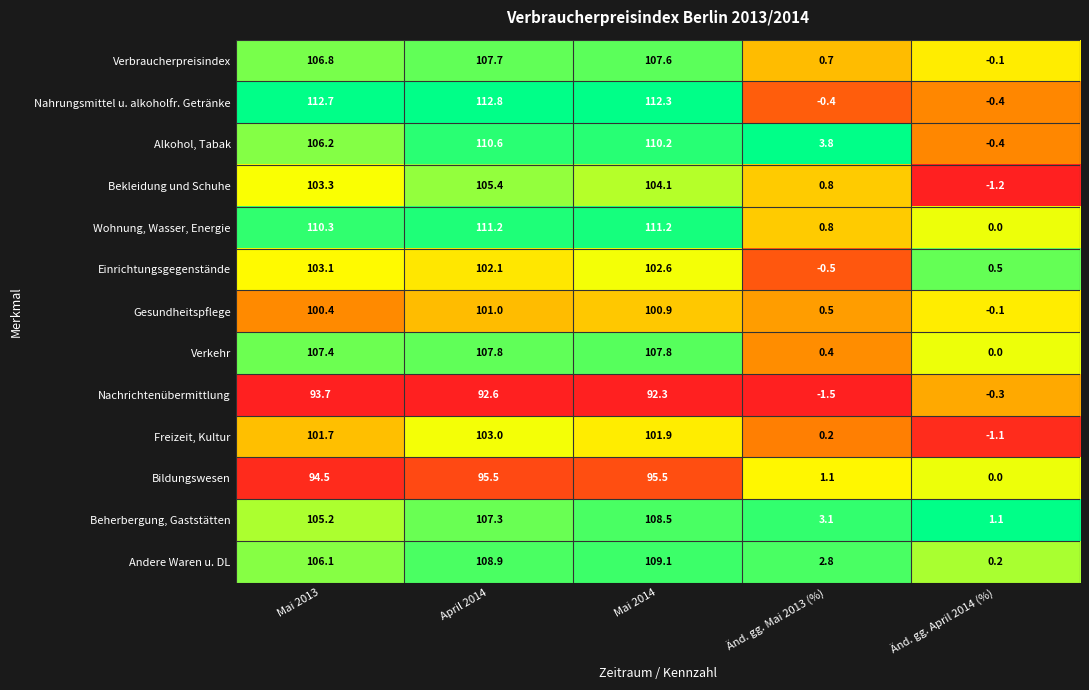

At which category does the chart reach its minimum across all series?

Änd. gg. Mai 2013 (%)